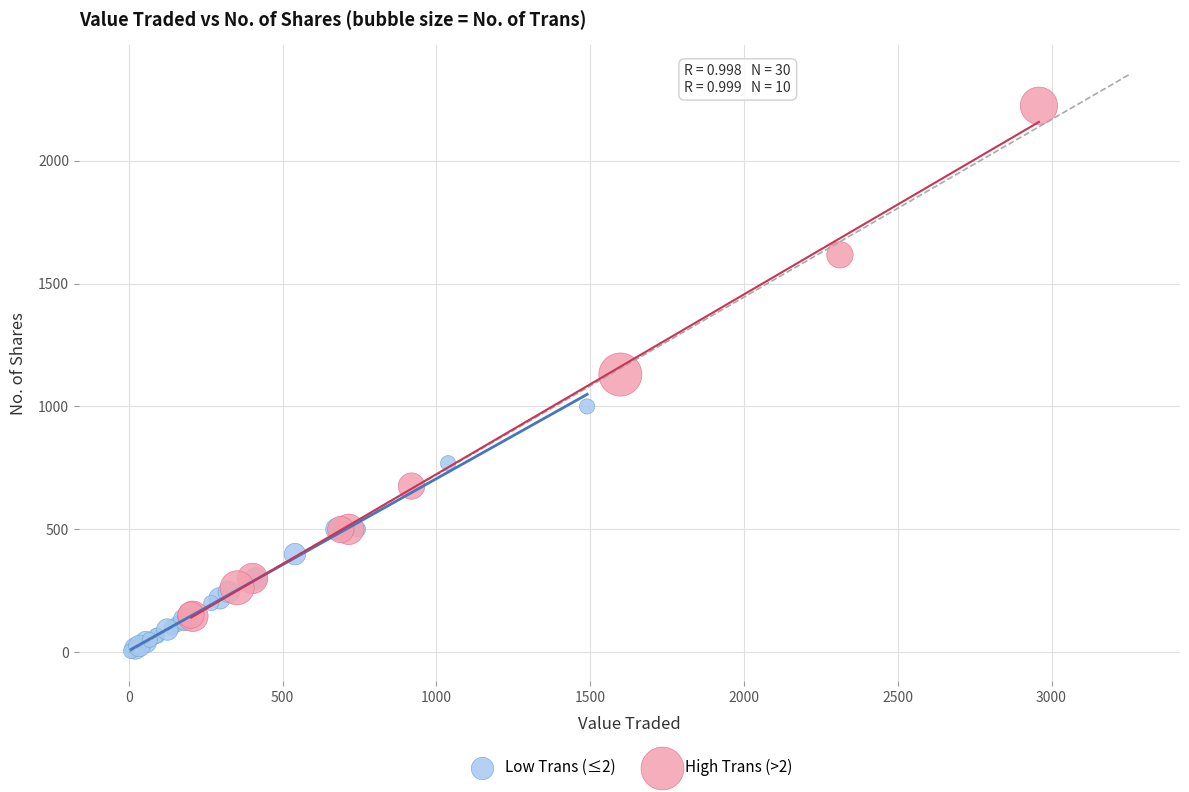

Which series reaches the minimum Y coordinate?

Low Trans (≤2)